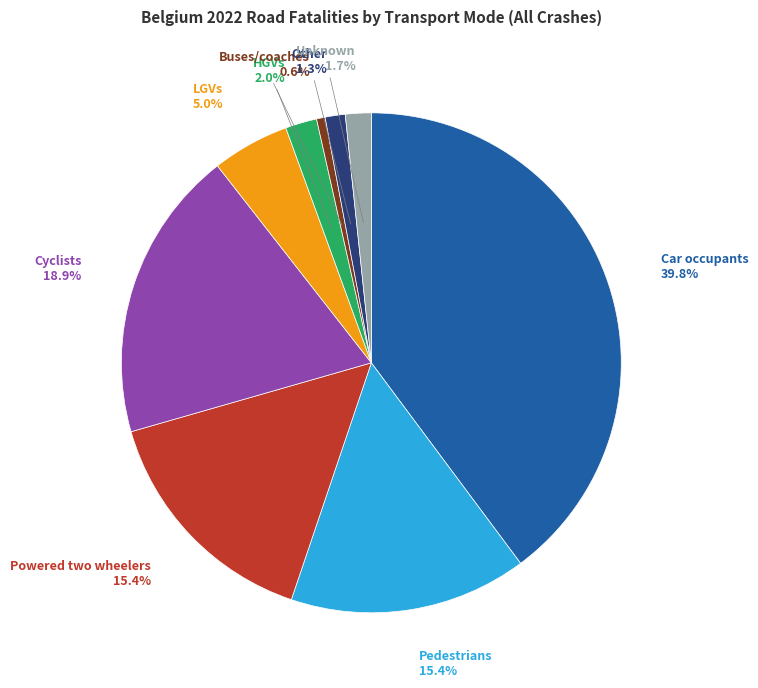

Is there any slice that represents more than half of the pie?

No